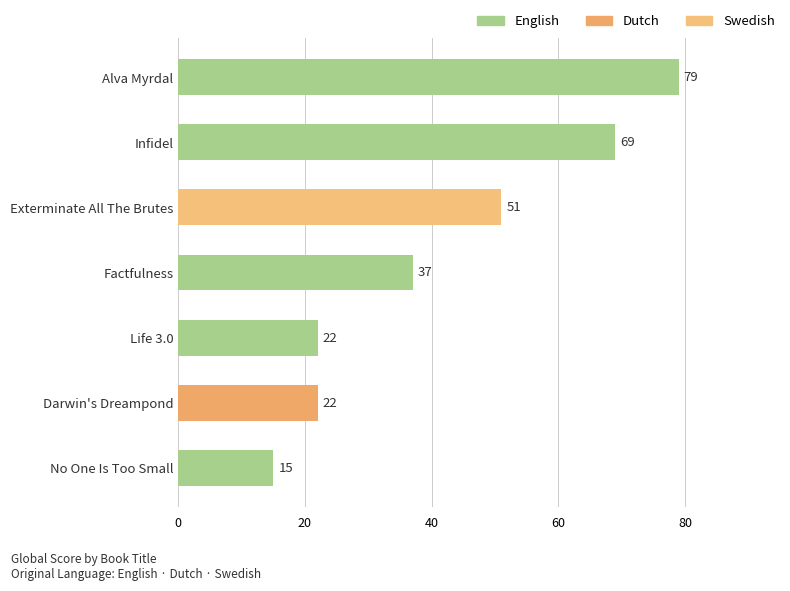

At which label is the value closest to 47?

Exterminate All The Brutes